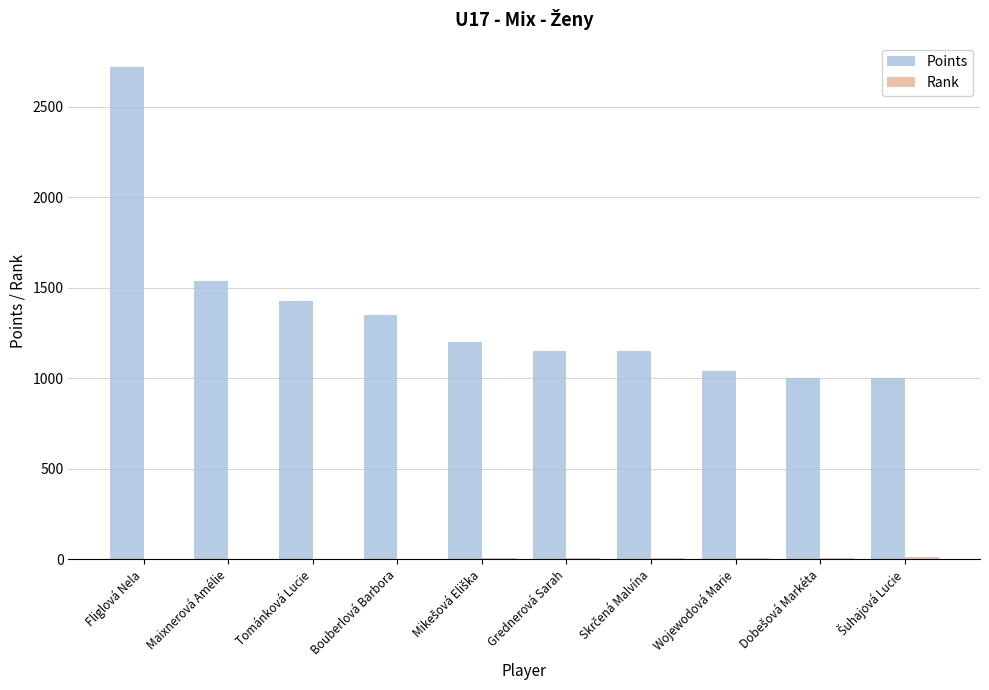

What is the maximum value shown in the chart?

2720